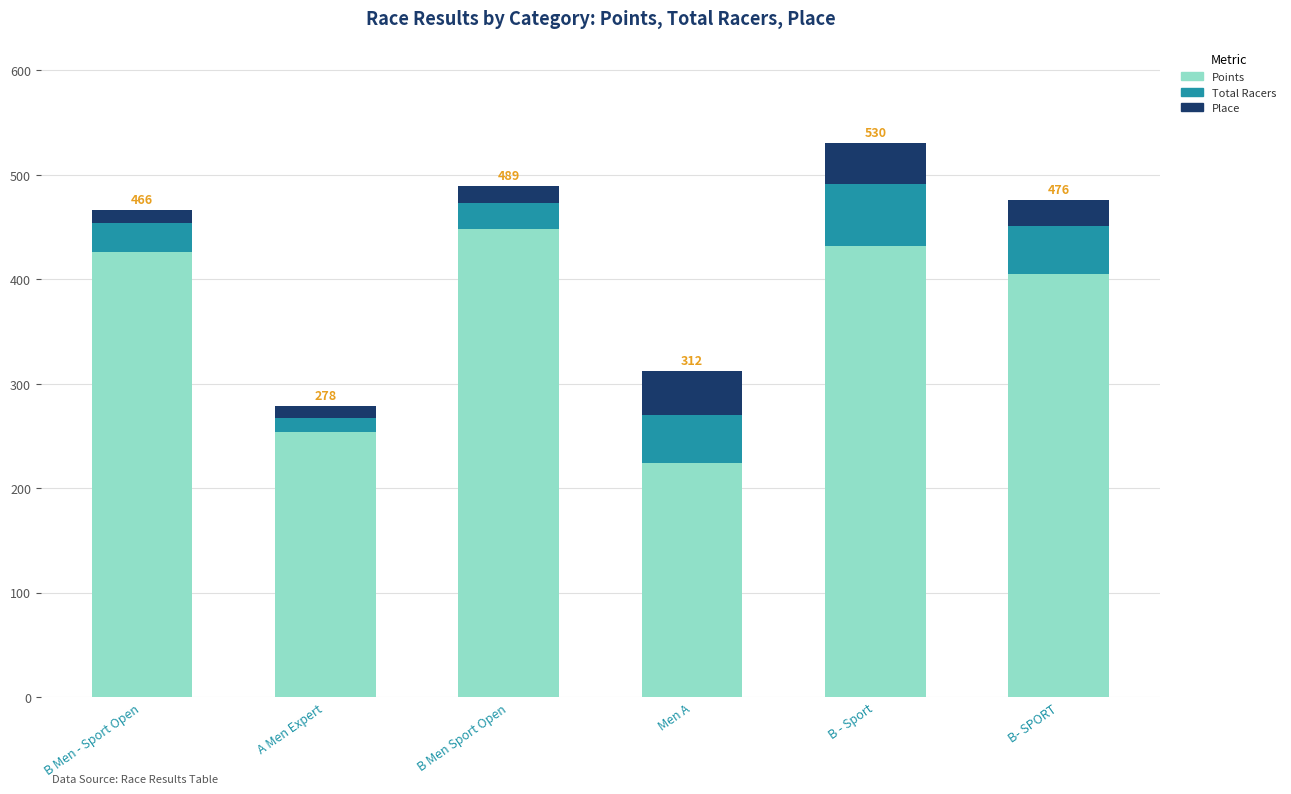

Does the chart contain any negative values?

No